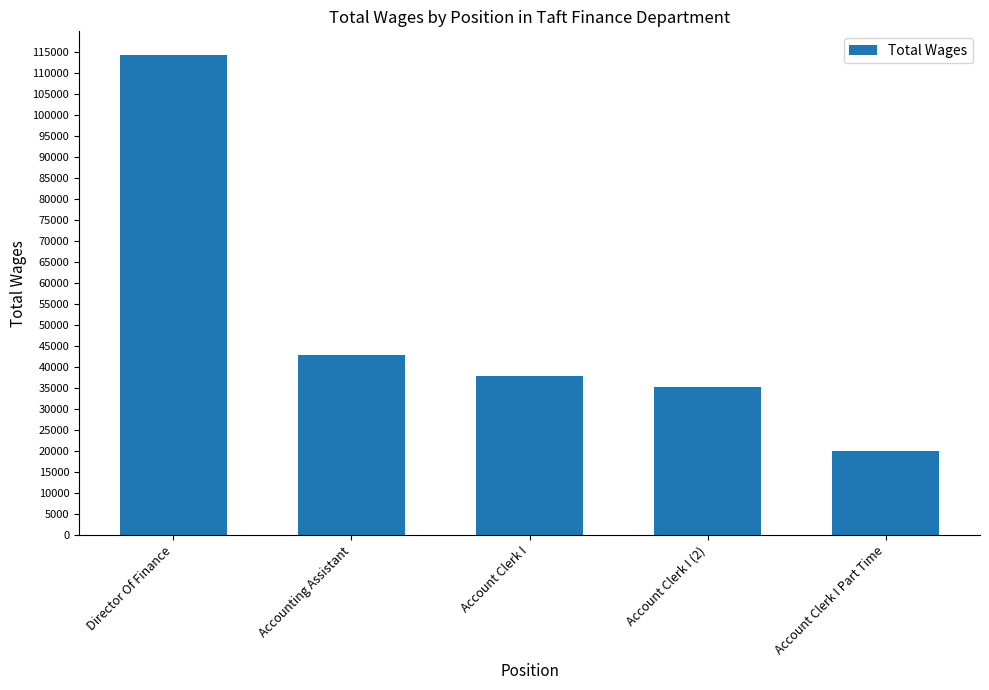

Which category has the lowest value across all series?

Account Clerk I Part Time